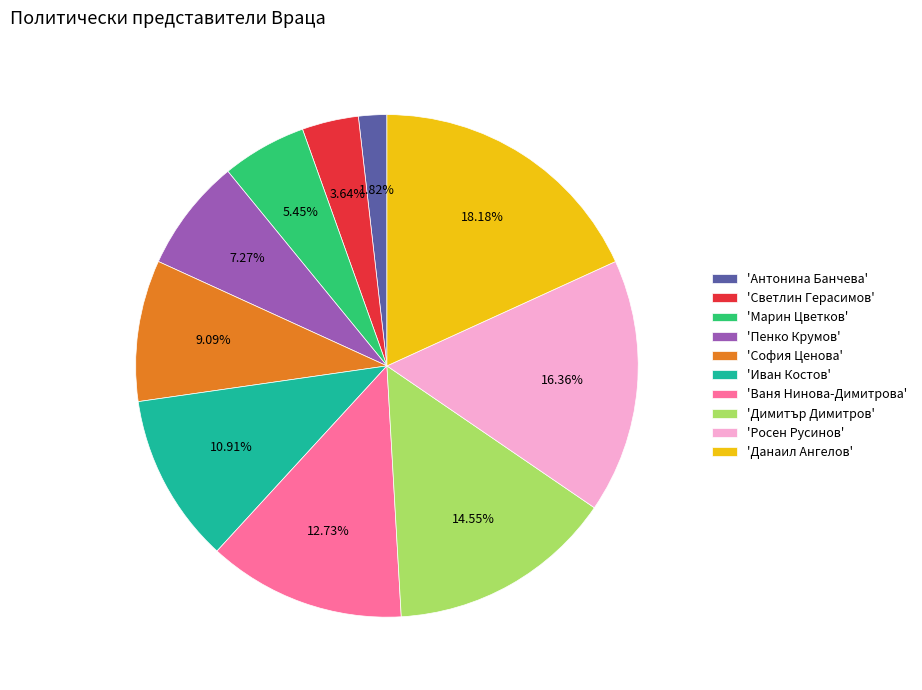

Rank the categories by value from lowest to highest.

'Антонина Банчева', 'Светлин Герасимов', 'Марин Цветков', 'Пенко Крумов', 'София Ценова', 'Иван Костов', 'Ваня Нинова-Димитрова', 'Димитър Димитров', 'Росен Русинов', 'Данаил Ангелов'